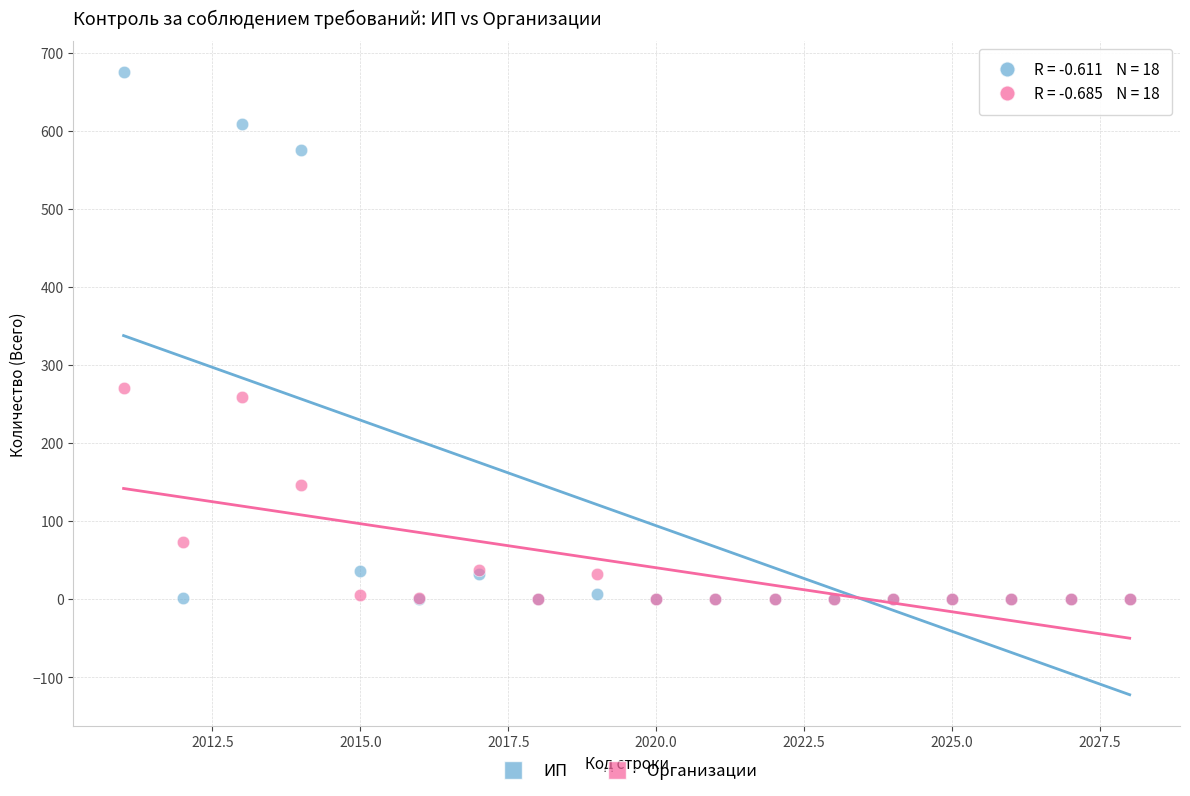

Which series reaches the maximum Y coordinate?

ИП